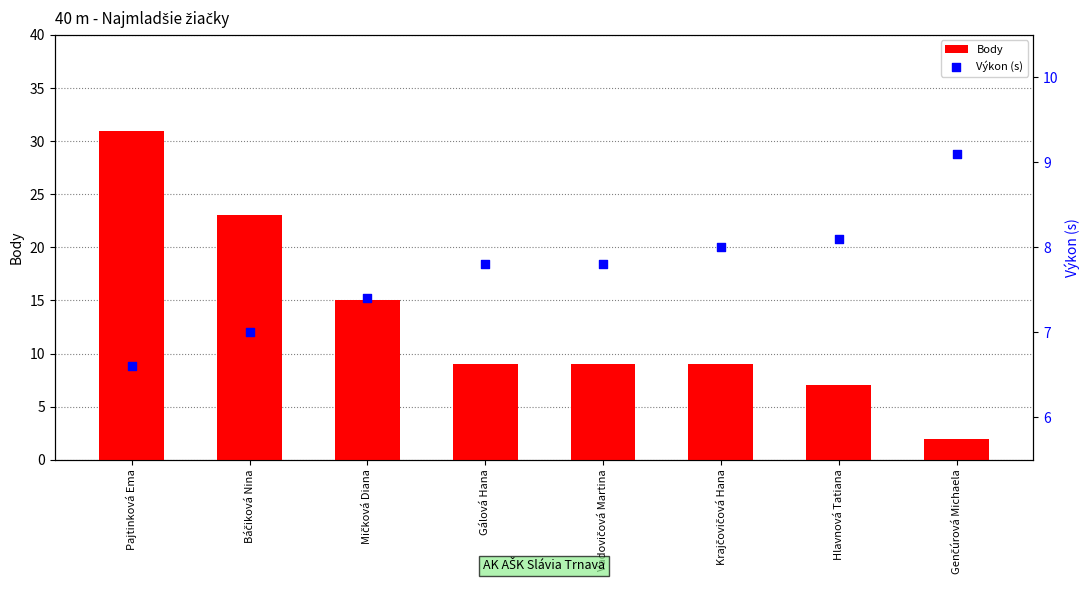

Is the value of Výkon (s) at Vadovičová Martina greater than the value of Body at Vadovičová Martina?

No